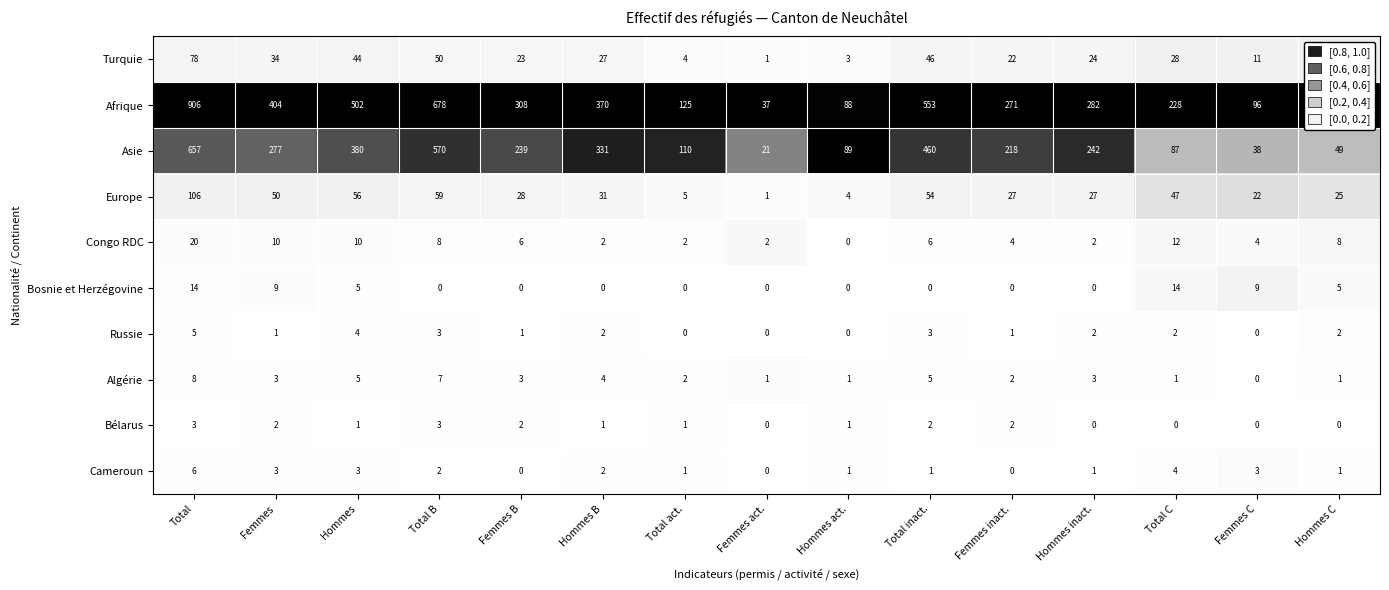

Rank the series by their maximum value, from lowest to highest.

Bélarus, Russie, Cameroun, Algérie, Bosnie et Herzégovine, Congo RDC, Turquie, Europe, Asie, Afrique